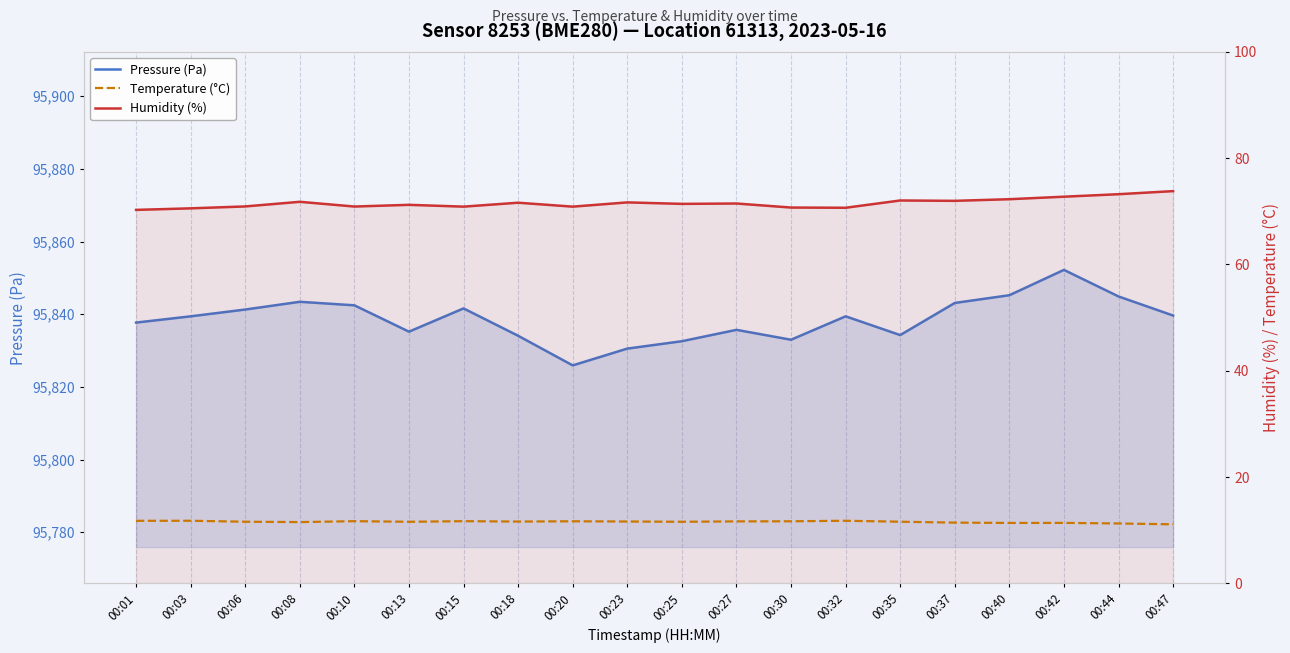

True or false: Humidity (%) and Temperature (°C) cross at least once.

False